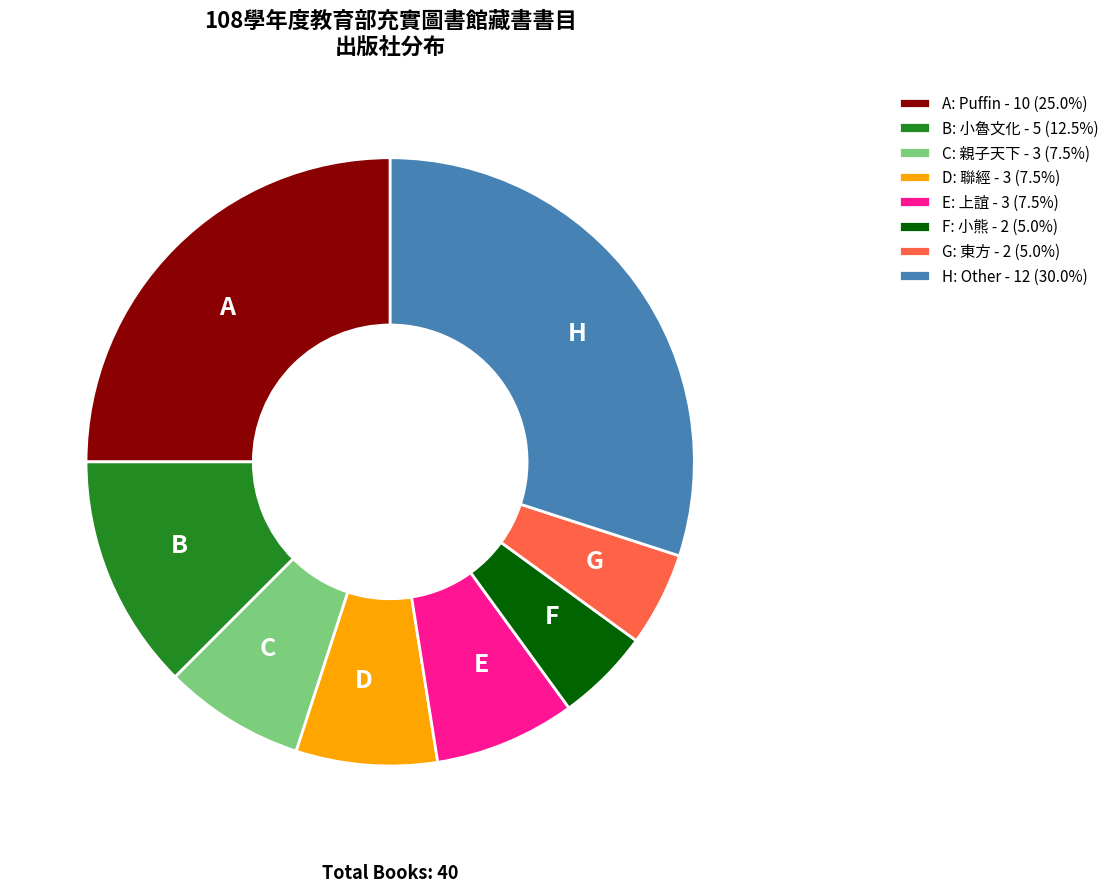

Is there any slice that represents more than half of the pie?

No